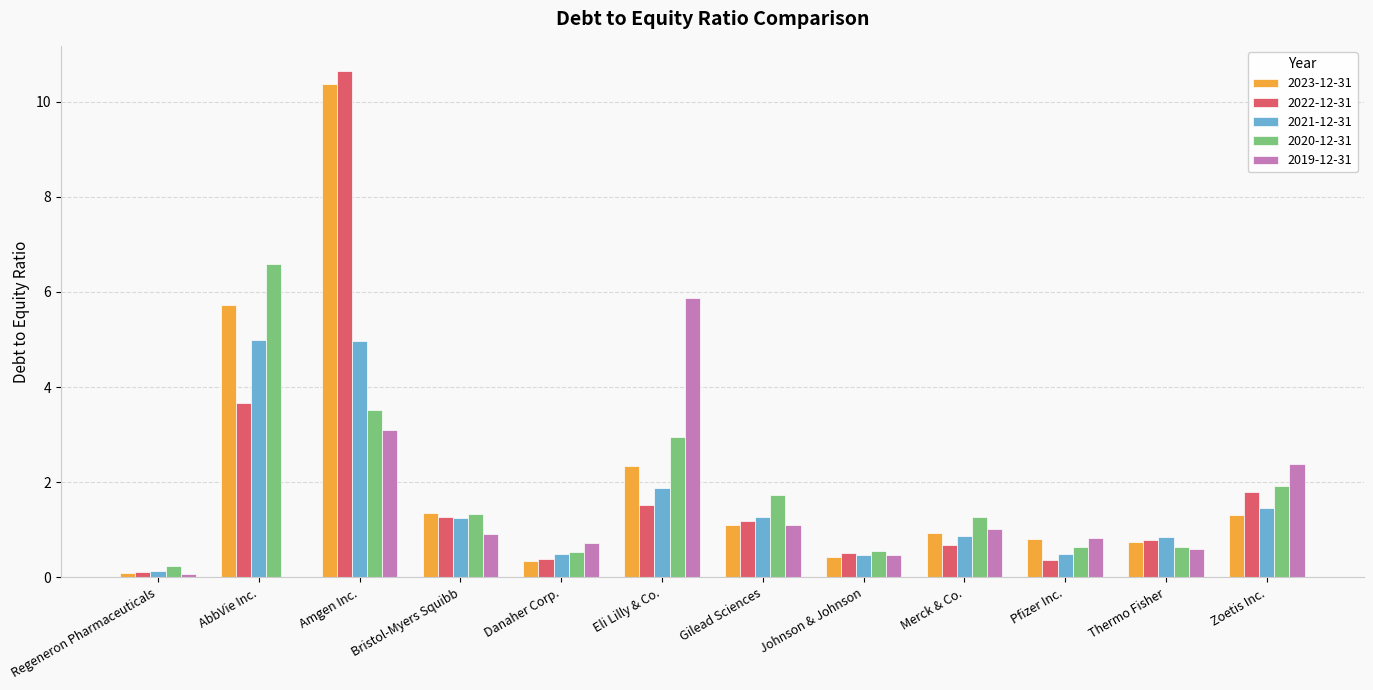

What is the spread (max minus min) of values at Danaher Corp.?

0.4